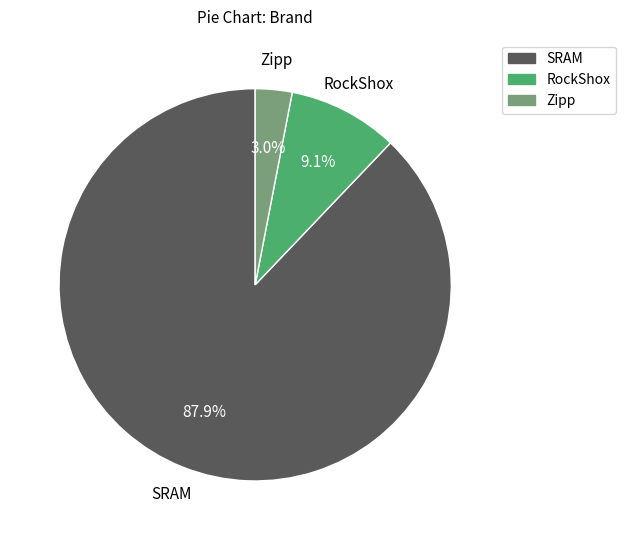

Count the number of slices in the pie.

3